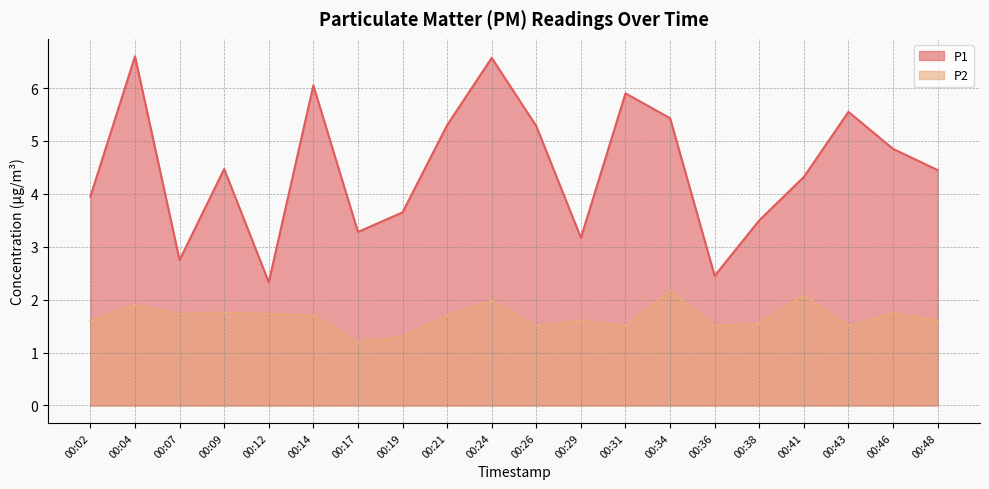

What are all the series names shown in the legend?

P1, P2